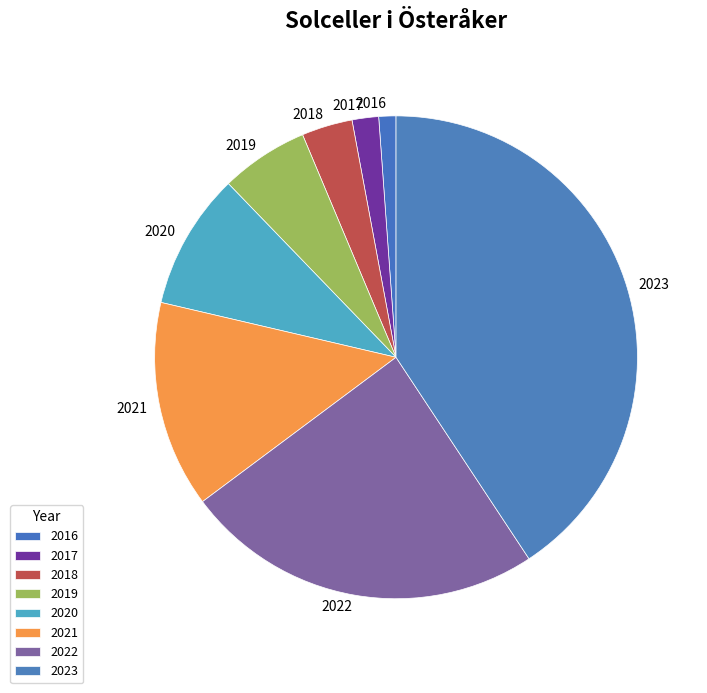

Which category has the biggest portion of the pie?

2023